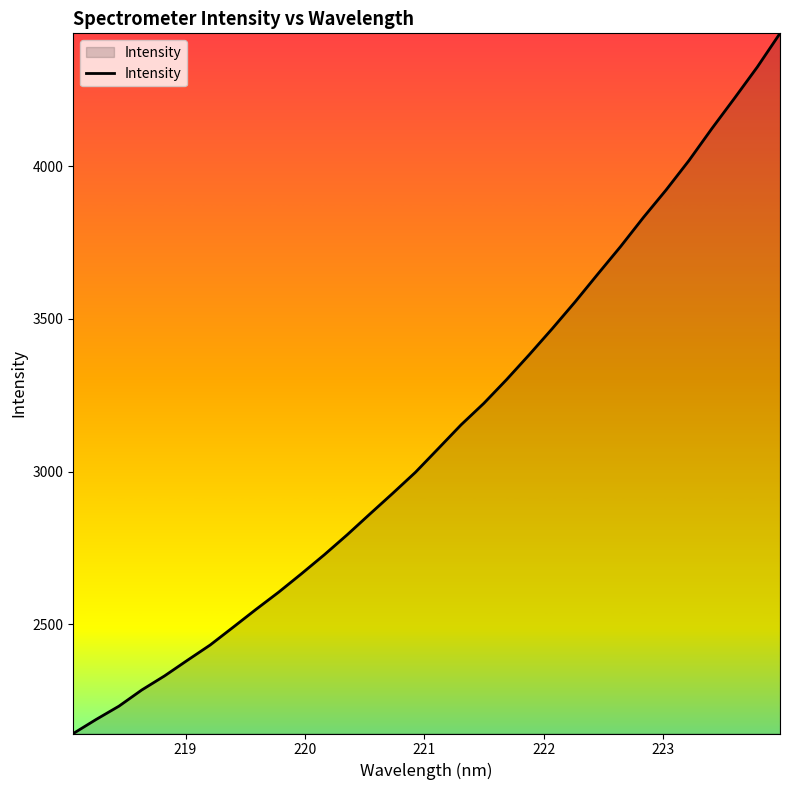

What is the difference between the maximum and minimum values?

2294.0